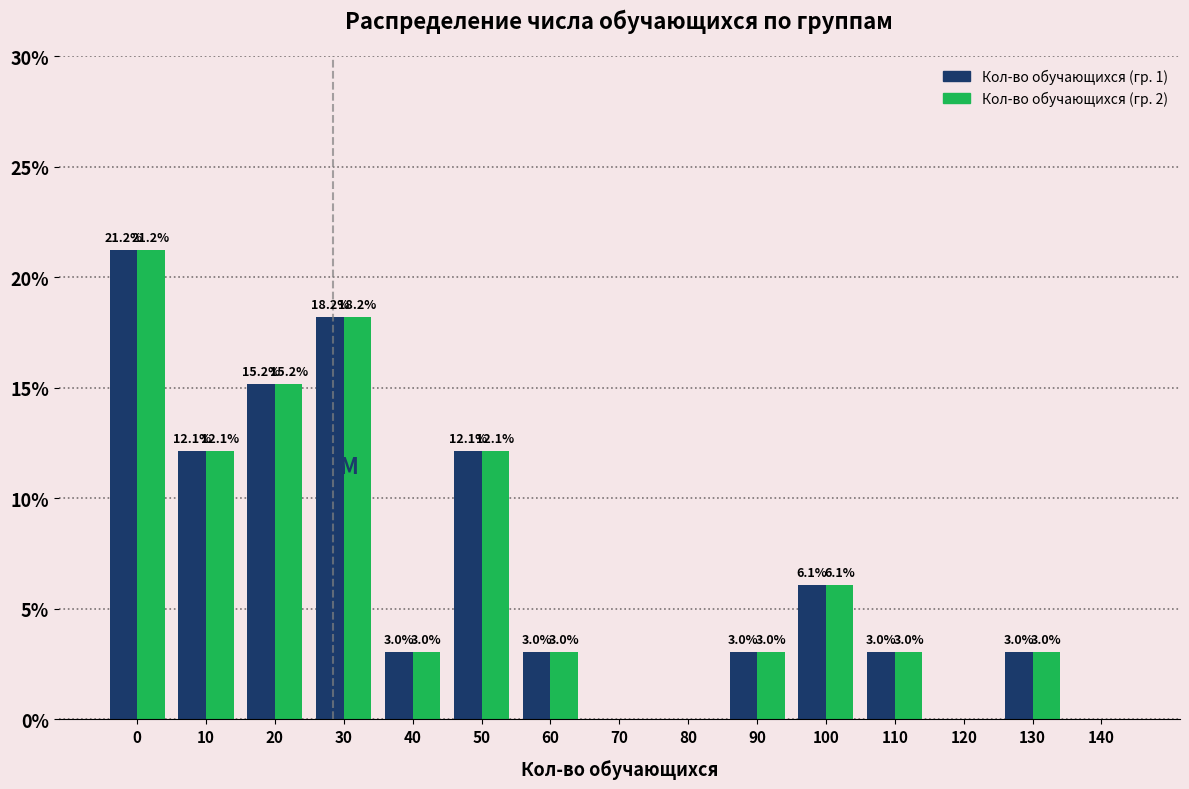

Reading left to right, extract all data points from this chart.

Кол-во обучающихся (гр. 1): 0=21.2	10=12.1	20=15.2	30=18.2	40=3.0	50=12.1	60=3.0	70=0.0	80=0.0	90=3.0	100=6.1	110=3.0	120=0.0	130=3.0	140=0.0
Кол-во обучающихся (гр. 2): 0=21.2	10=12.1	20=15.2	30=18.2	40=3.0	50=12.1	60=3.0	70=0.0	80=0.0	90=3.0	100=6.1	110=3.0	120=0.0	130=3.0	140=0.0